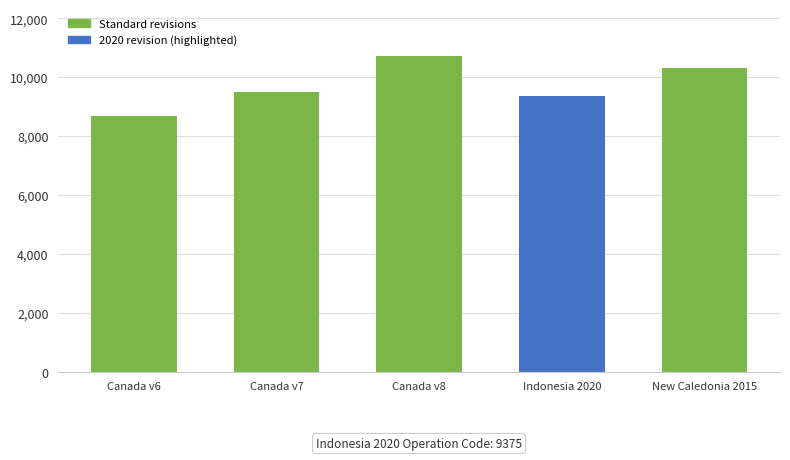

True or false: the data shows 9483 at Canada v7.

True